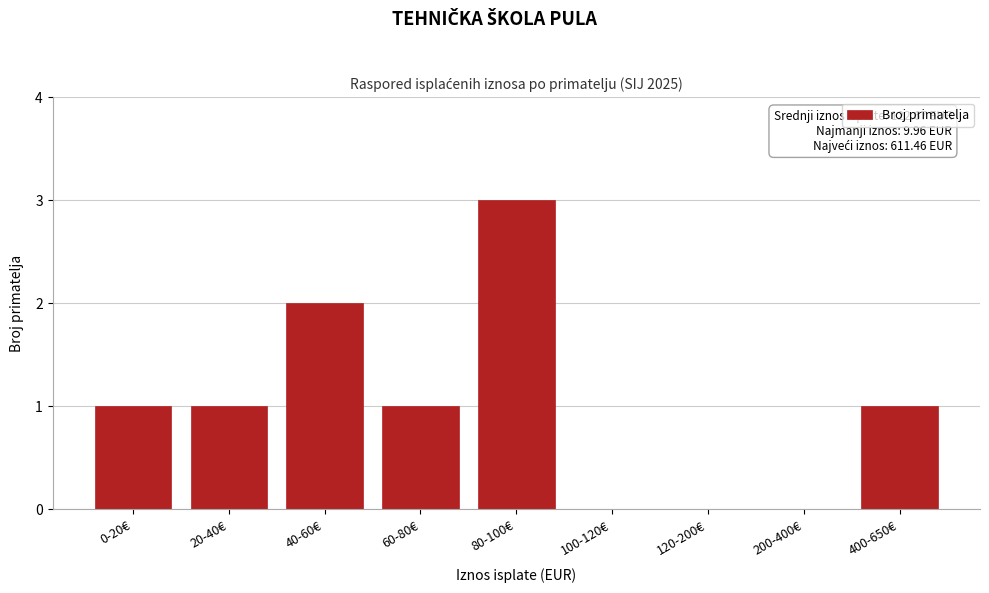

Reading left to right, what are all the values shown in this chart?

0-20€=1	20-40€=1	40-60€=2	60-80€=1	80-100€=3	100-120€=0	120-200€=0	200-400€=0	400-650€=1